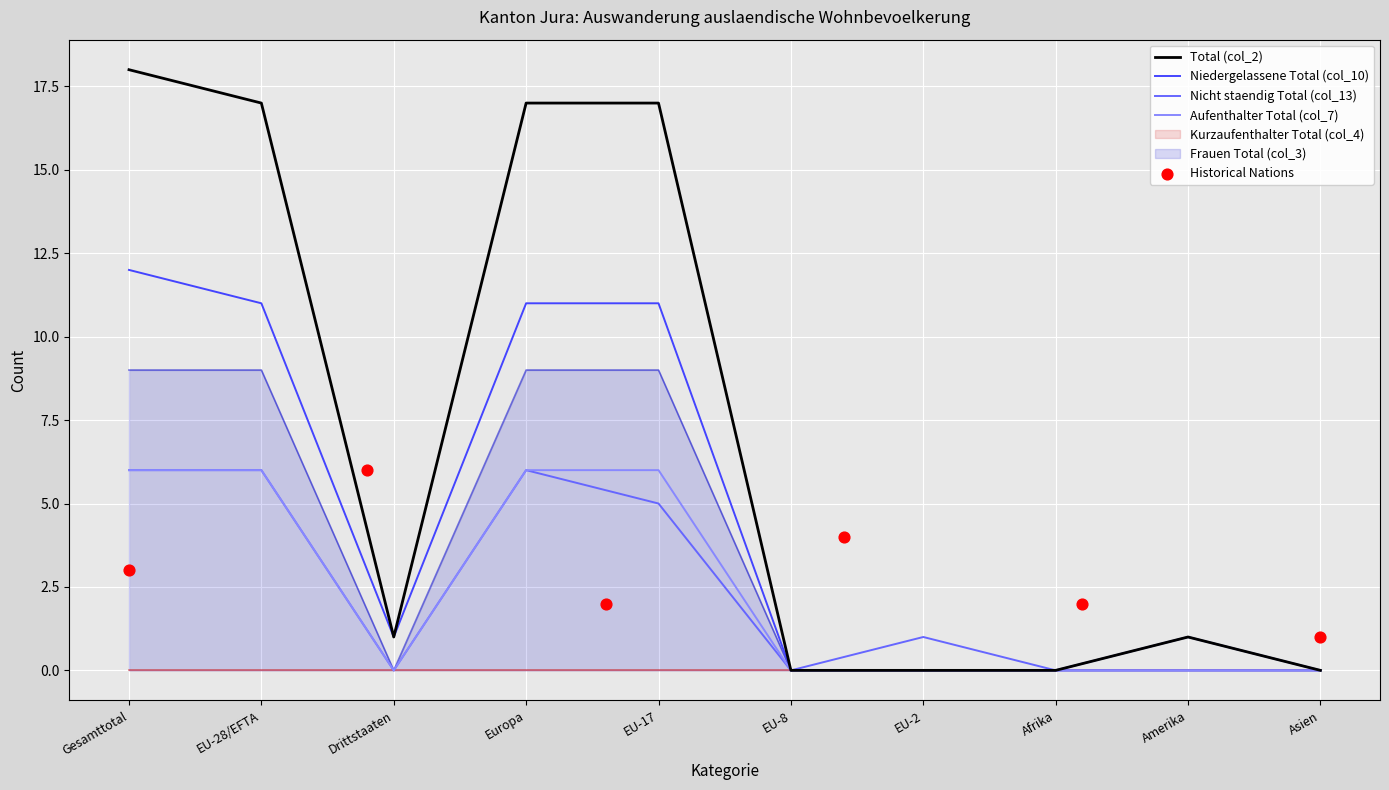

Is the value of Total (col_2) at Gesamttotal greater than the value of Niedergelassene Total (col_10) at Asien?

Yes